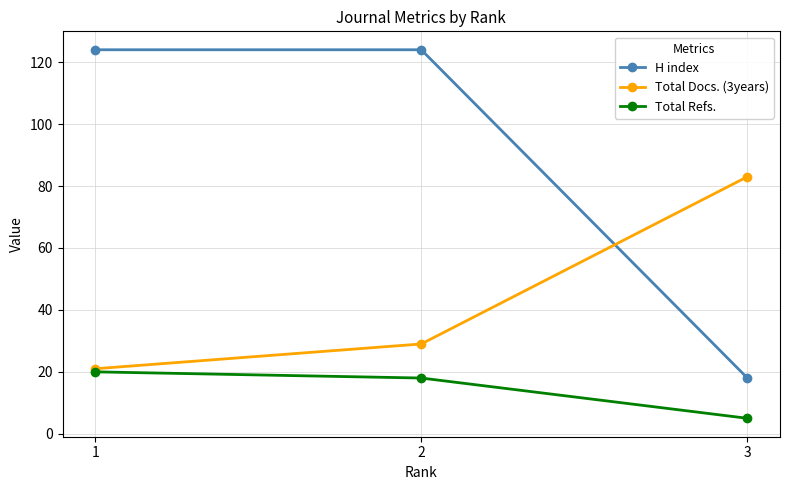

What is the minimum value shown in the chart?

5